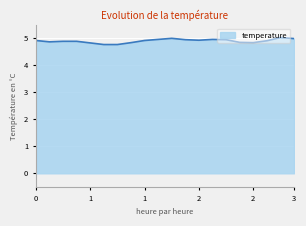

Does the chart display data point markers on the line(s)?

No